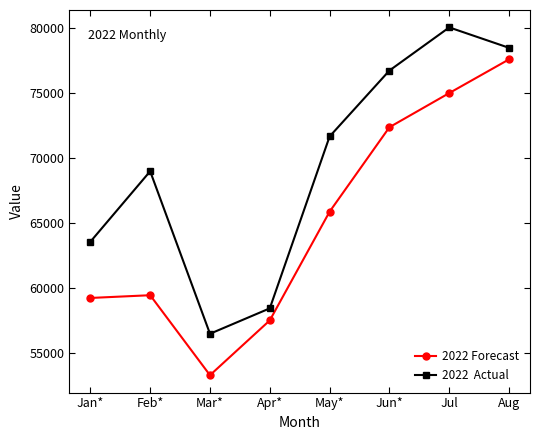

What is the spread (max minus min) of values at Jun*?

4362